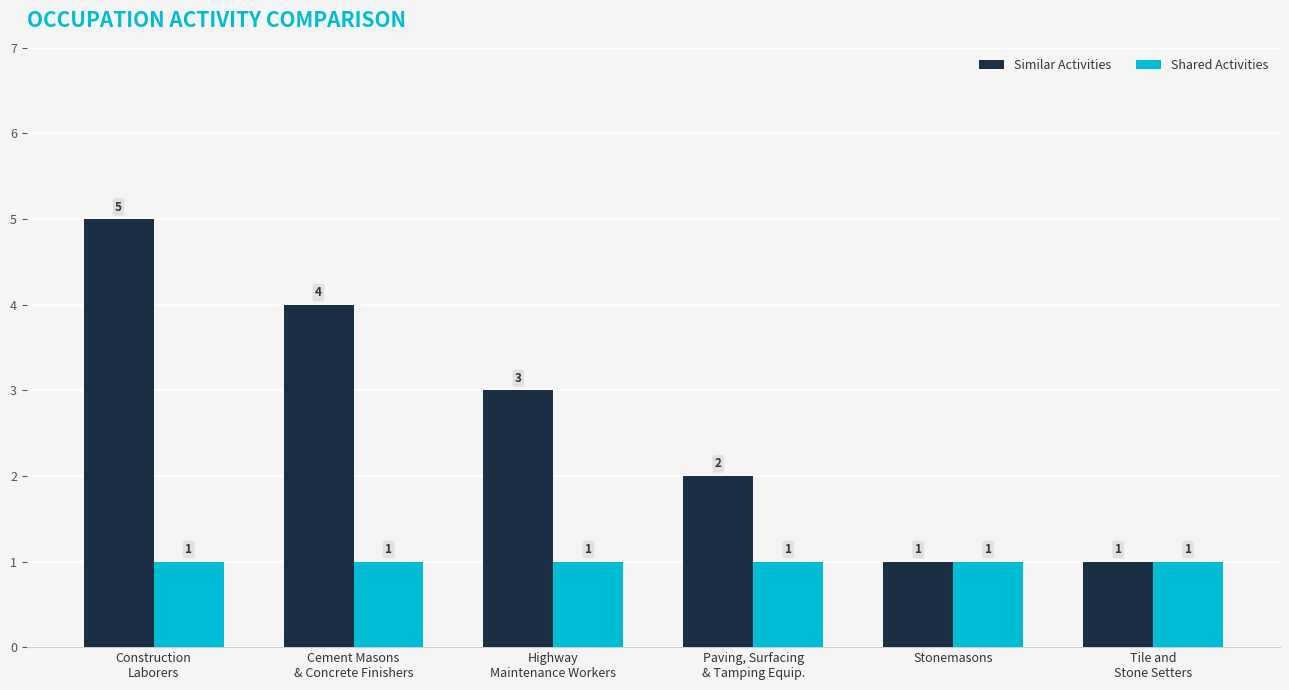

Reading left to right, extract all data points from this chart.

Similar Activities: 5	4	3	2	1	1
Shared Activities: 1	1	1	1	1	1